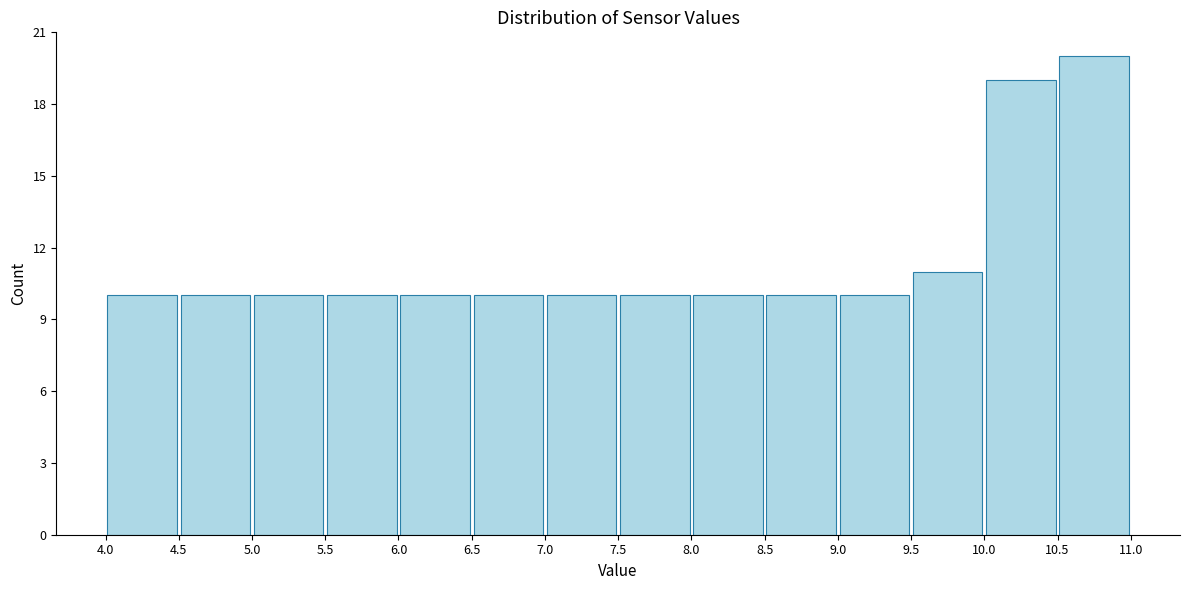

Reading left to right, list every bar in this chart as the range it spans on the x-axis followed by its height. The values are not printed on the chart, so give them approximately, as read against the axis.

4.0 to 4.5: 10
4.5 to 5.0: 10
5.0 to 5.5: 10
5.5 to 6.0: 10
6.0 to 6.5: 10
6.5 to 7.0: 10
7.0 to 7.5: 10
7.5 to 8.0: 10
8.0 to 8.5: 10
8.5 to 9.0: 10
9.0 to 9.5: 10
9.5 to 10.0: 11
10.0 to 10.5: 19
10.5 to 11.0: 20